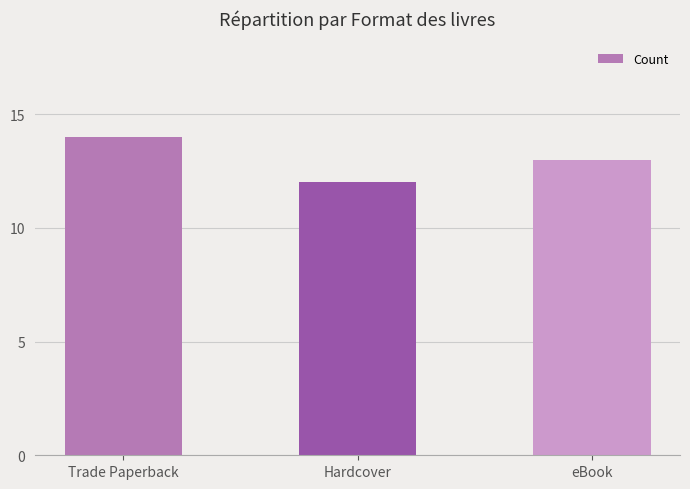

List the labels in order of value, smallest first.

Hardcover, eBook, Trade Paperback